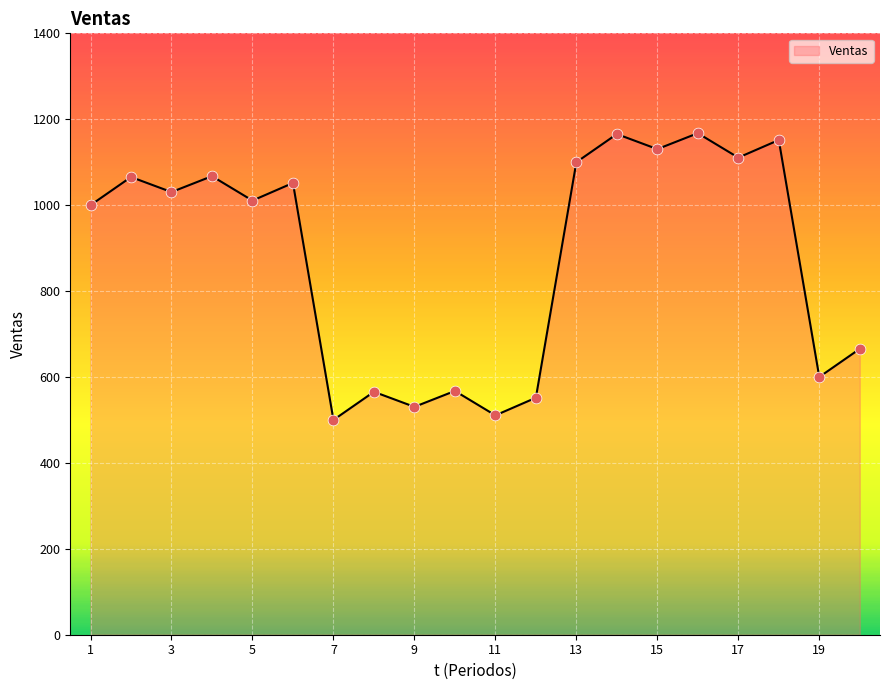

What is the difference between the maximum and minimum values?

667.5